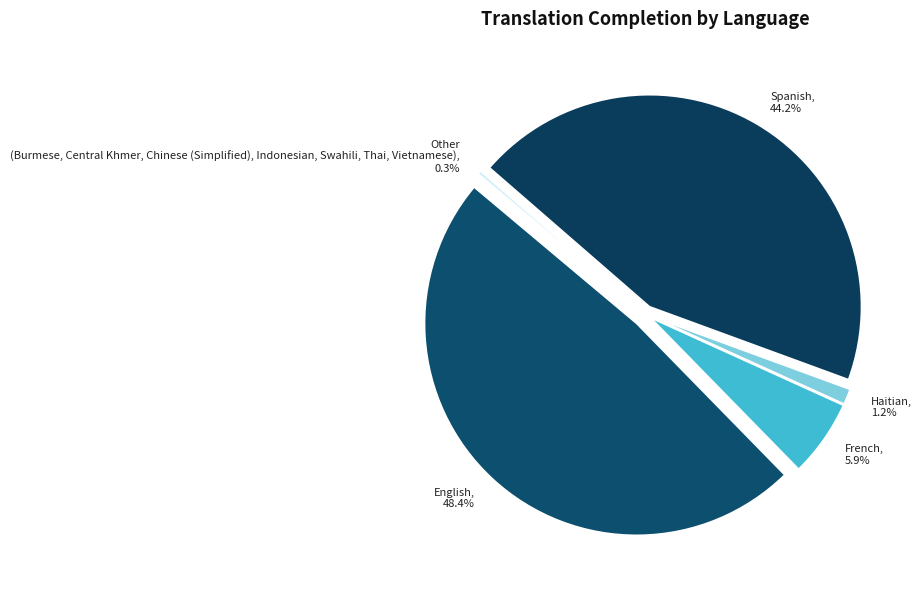

To the nearest percent, what is the combined percentage of French and English?

54%